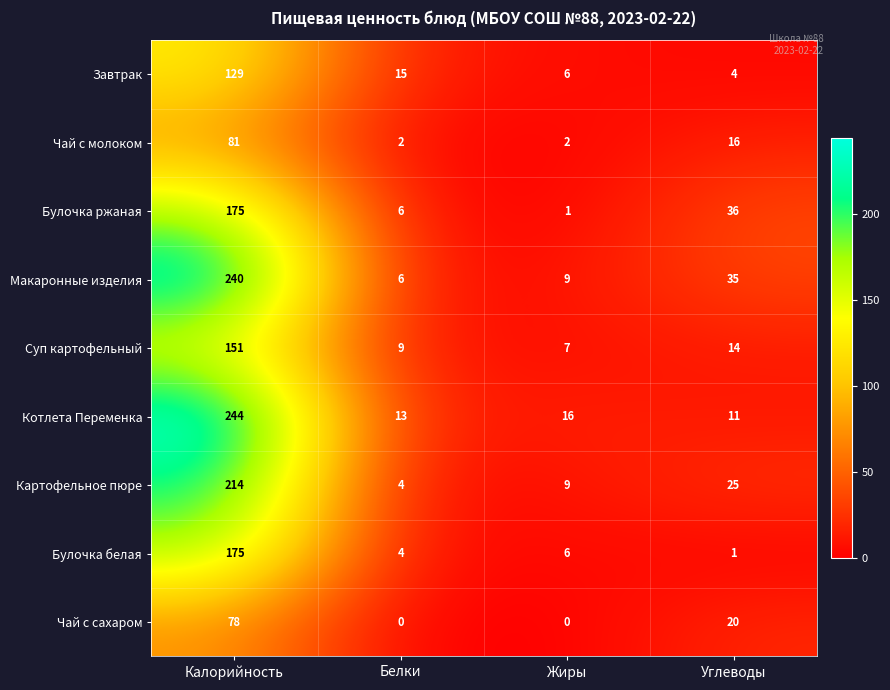

What is the difference between the Чай с сахаром values at Углеводы and Белки?

20